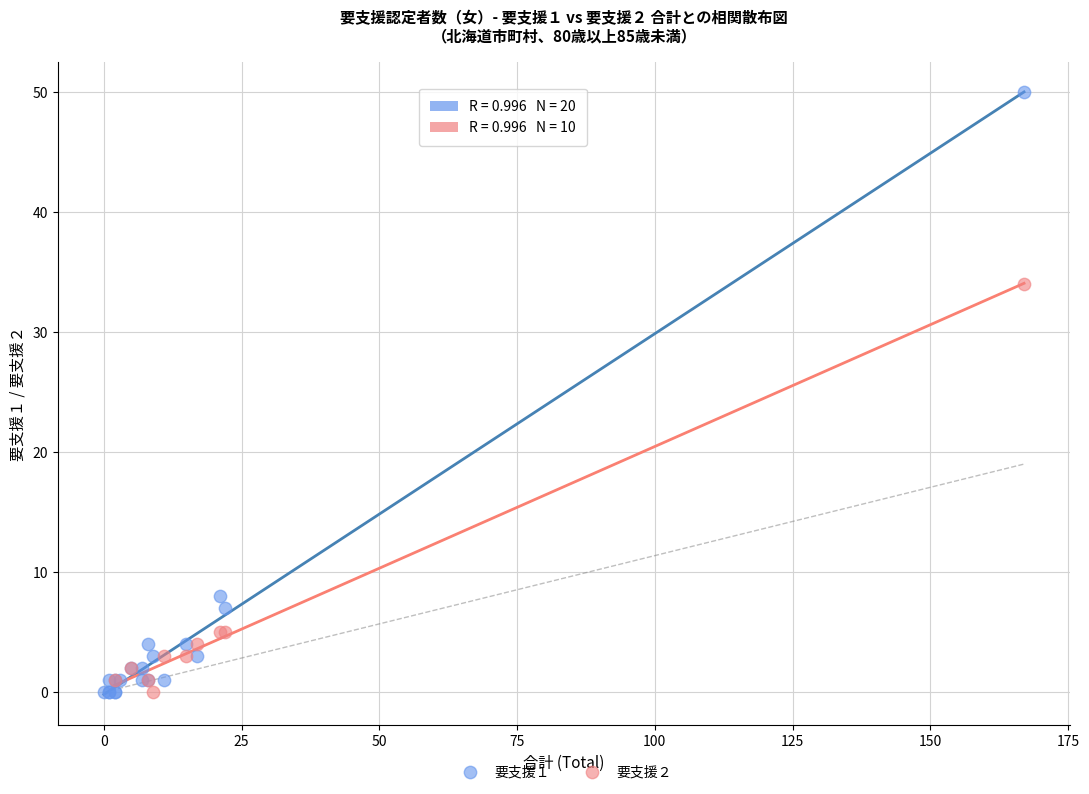

Which series has the largest Y range (max minus min)?

要支援１